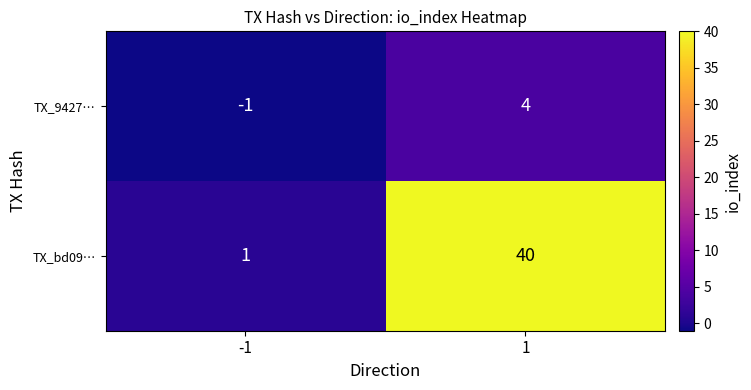

Reading left to right, transcribe all the data shown in this chart.

TX_9427…: -1	4
TX_bd09…: 1	40